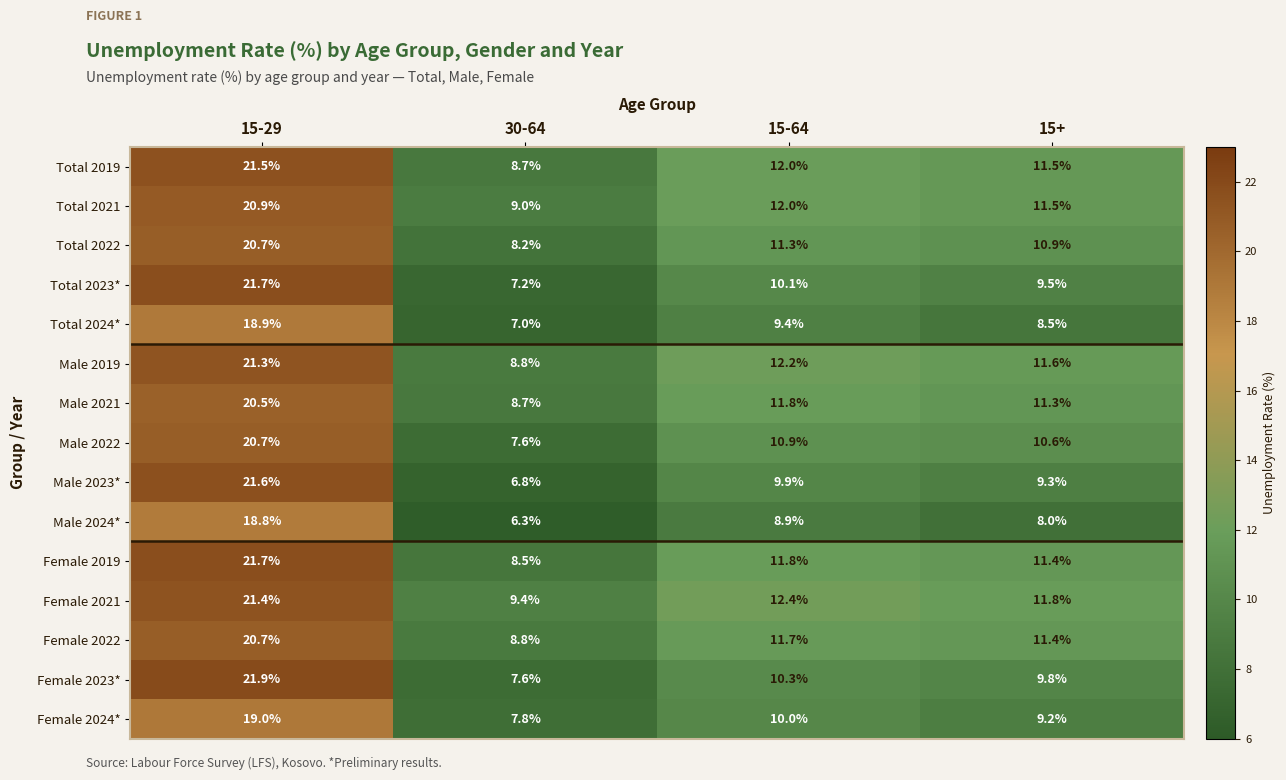

Is it true that Total 2024* equals 2.9 at 15+?

False